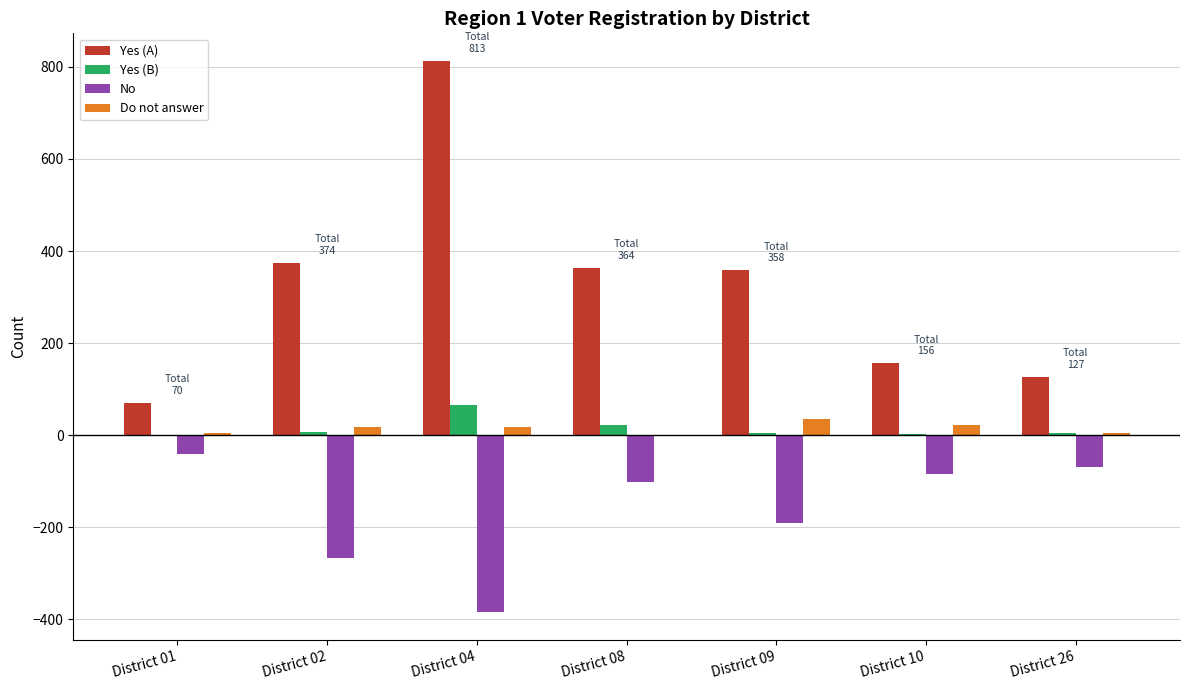

Which series changed the most between District 04 and District 08?

Yes (A)